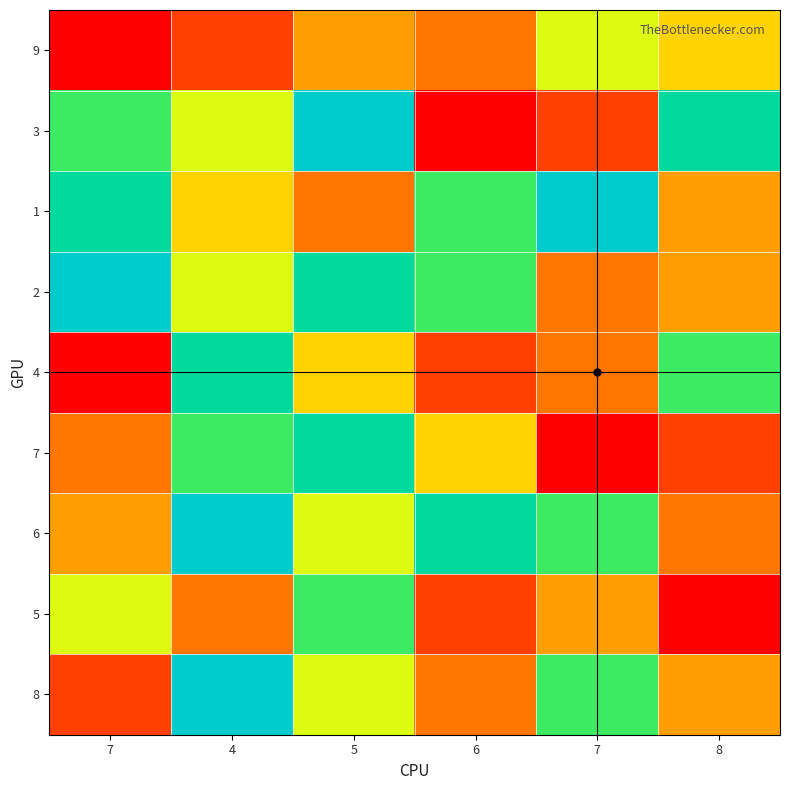

Which series has the largest total across all categories?

2